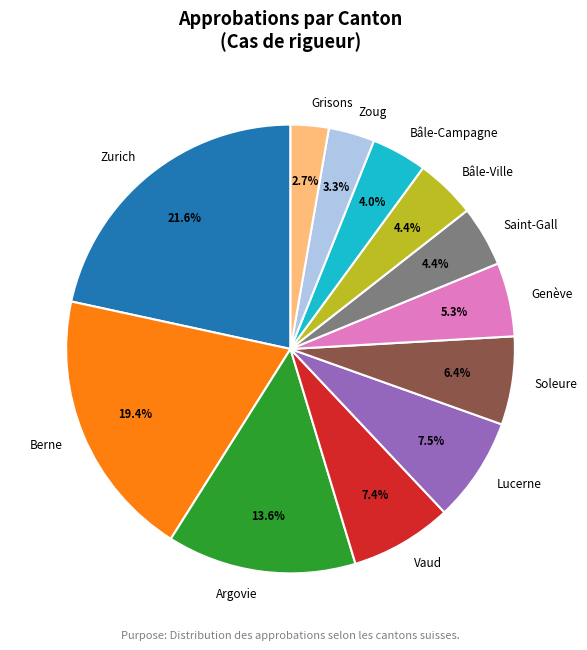

Count the number of slices in the pie.

12